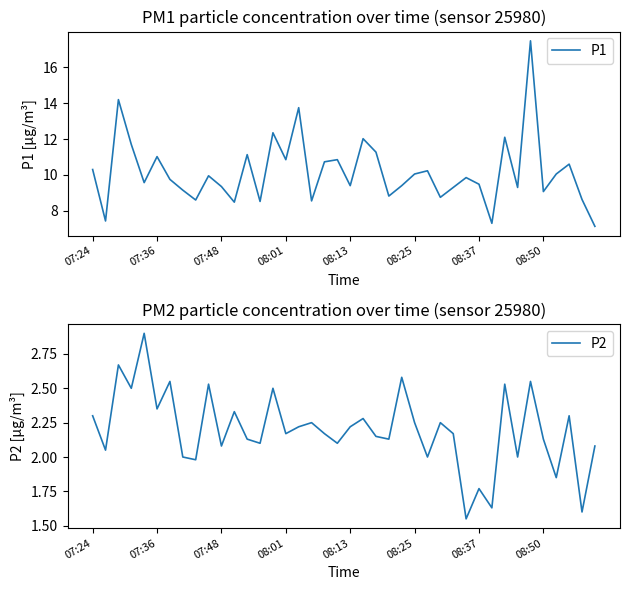

Where does the P1 series first go above 9?

07:24